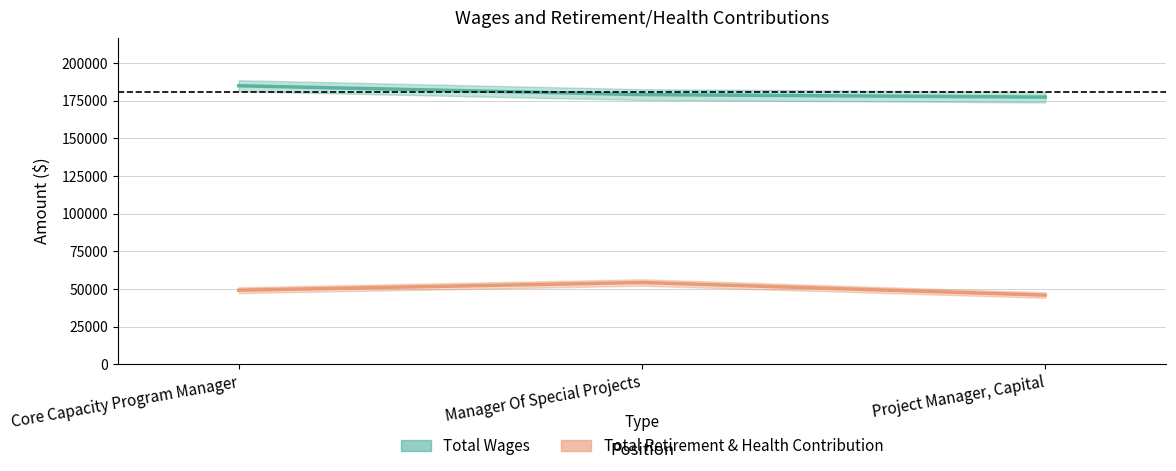

Is the value of Total Retirement & Health Contribution at Core Capacity Program Manager greater than the value of Total Wages at Project Manager, Capital?

No